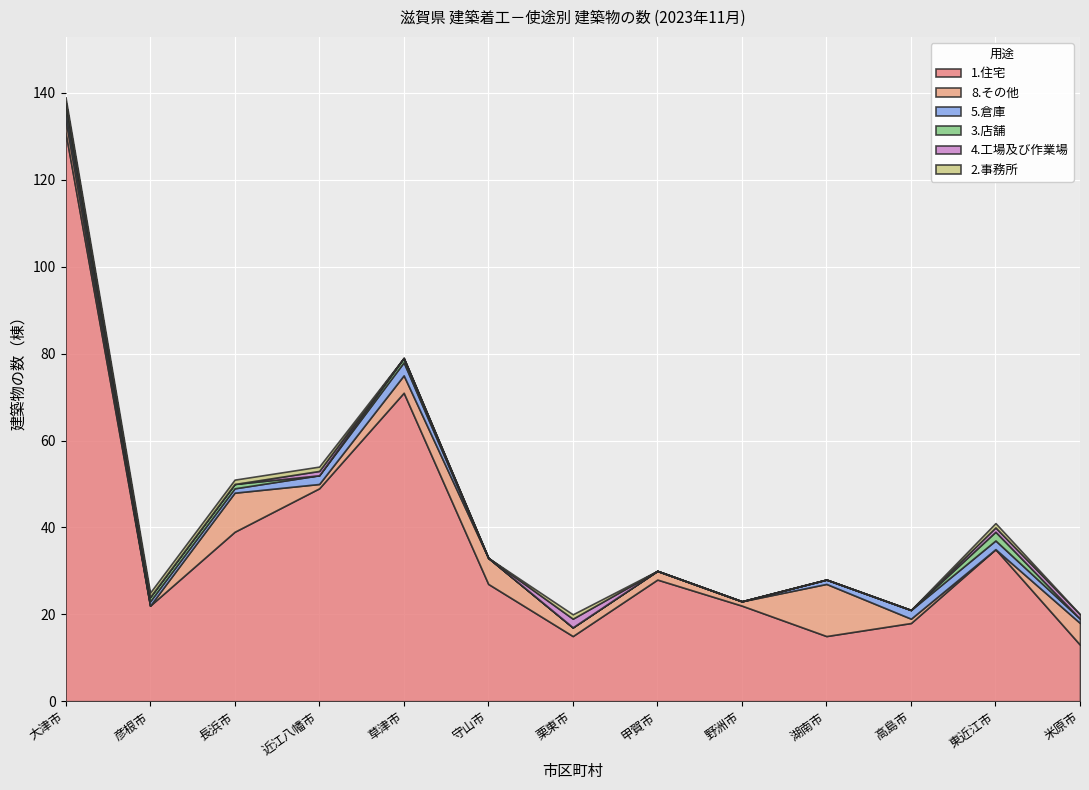

How many lines are shown in the chart?

6